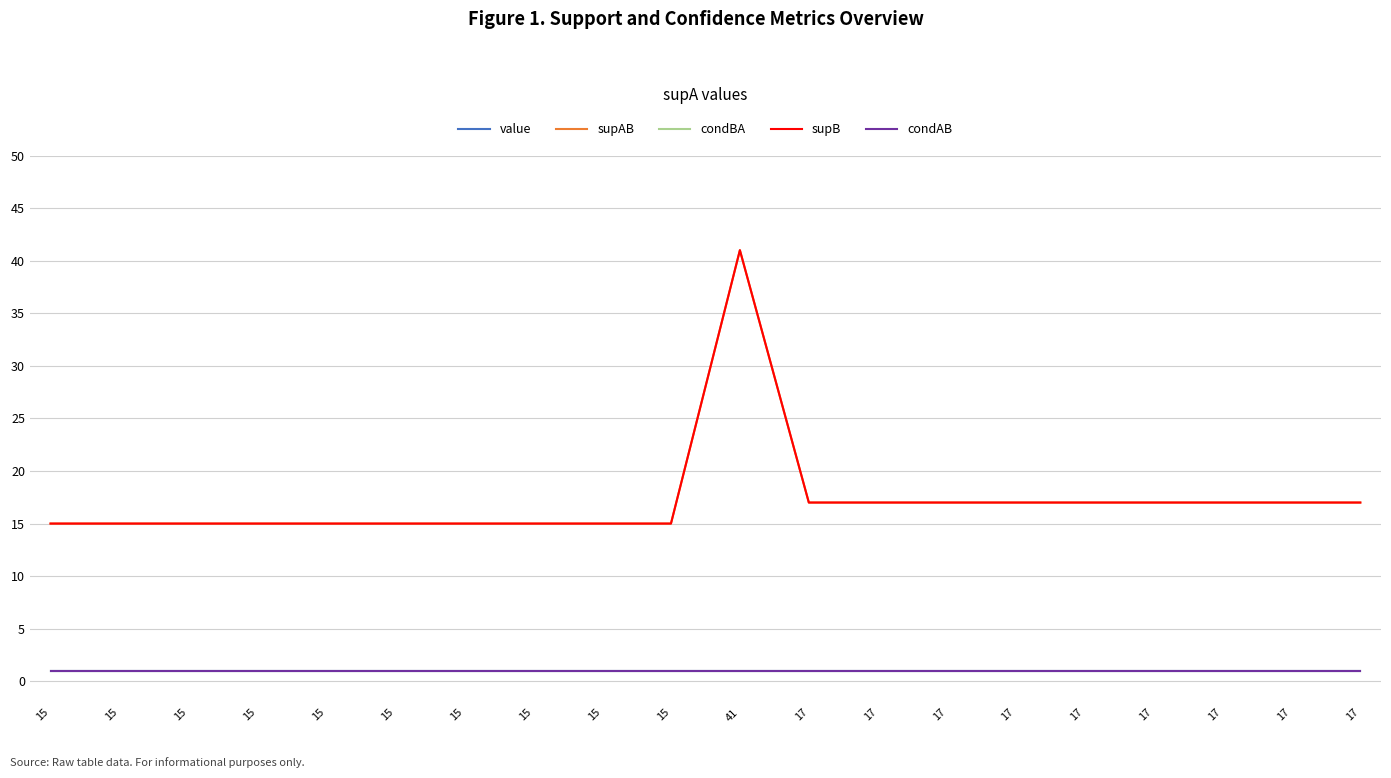

What is the lowest value of the value series?

1